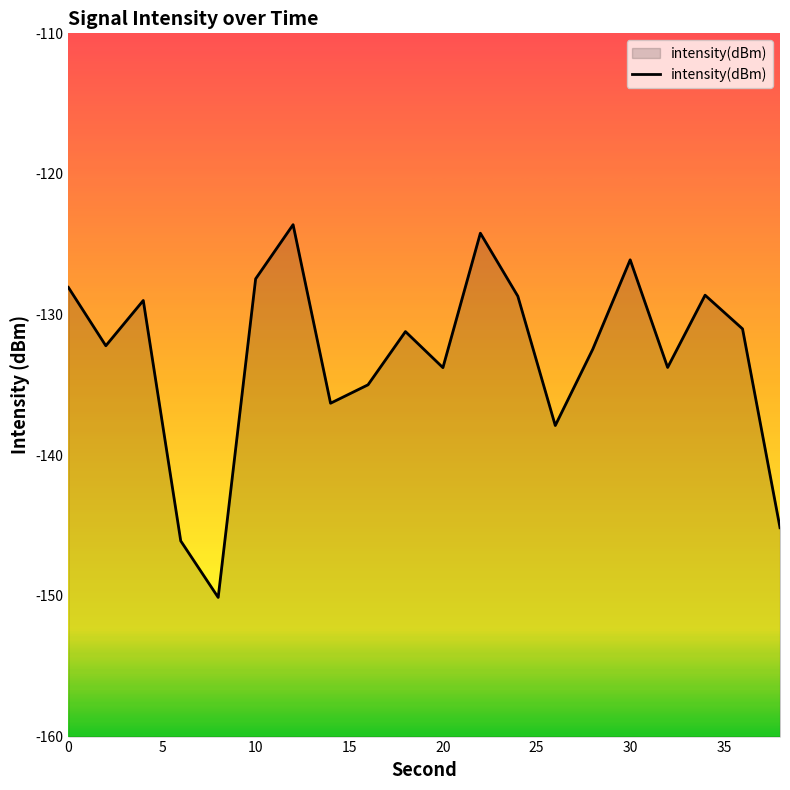

Read the value at 30.

-126.1